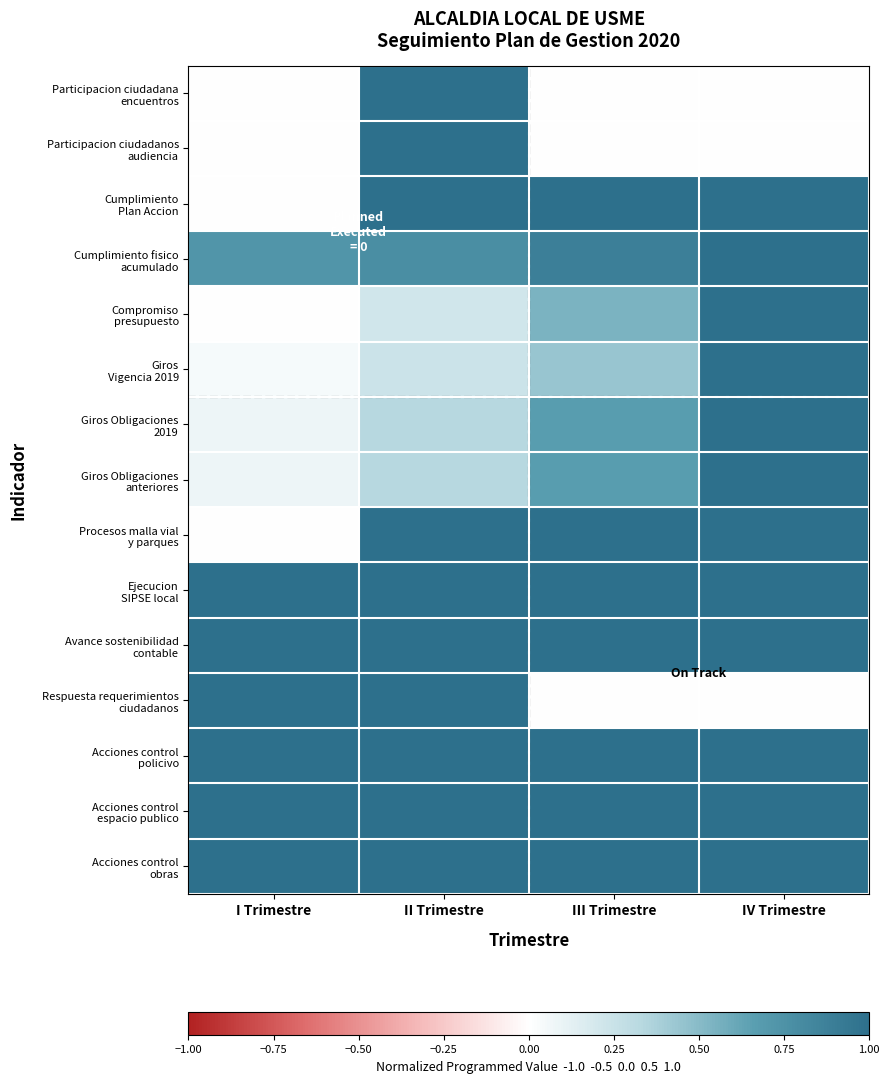

Which series has the largest total across all categories?

Ejecucion SIPSE local